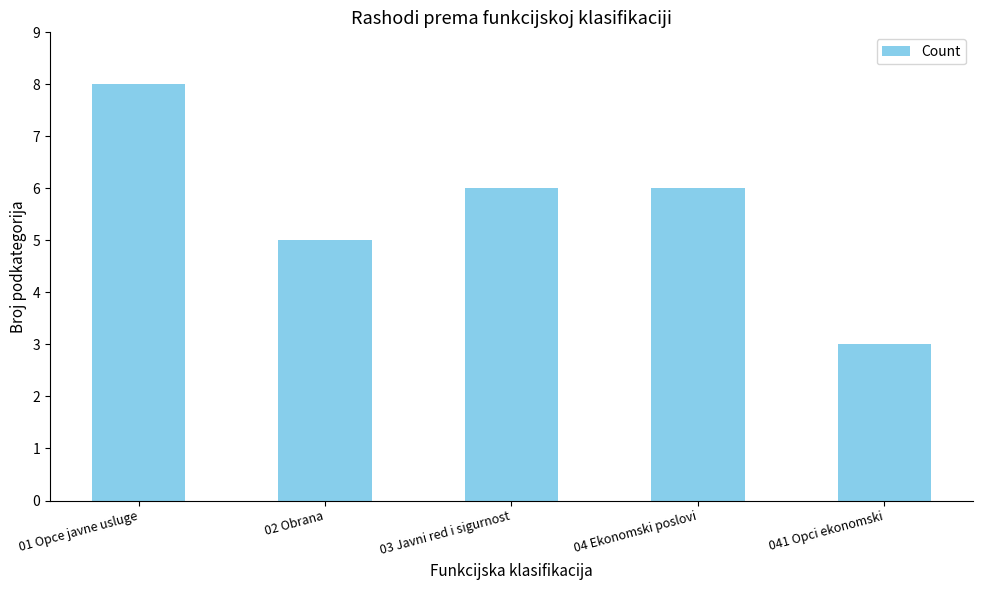

Count the number of data series in this chart.

1